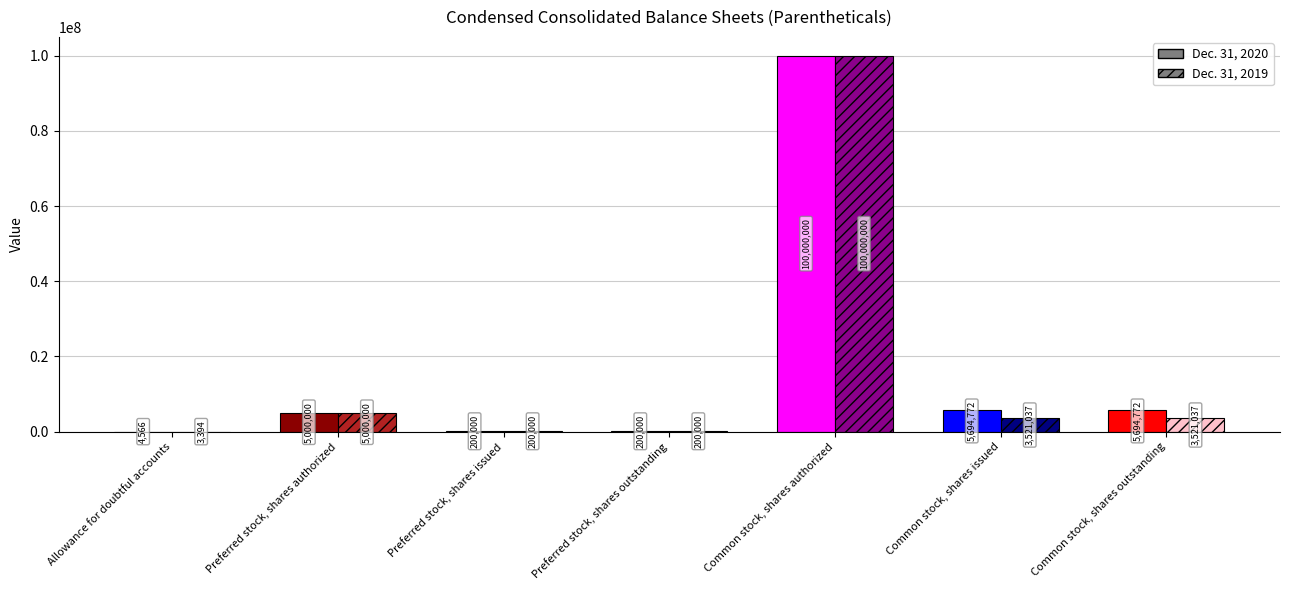

Which series has the largest range (max minus min)?

Dec. 31, 2019